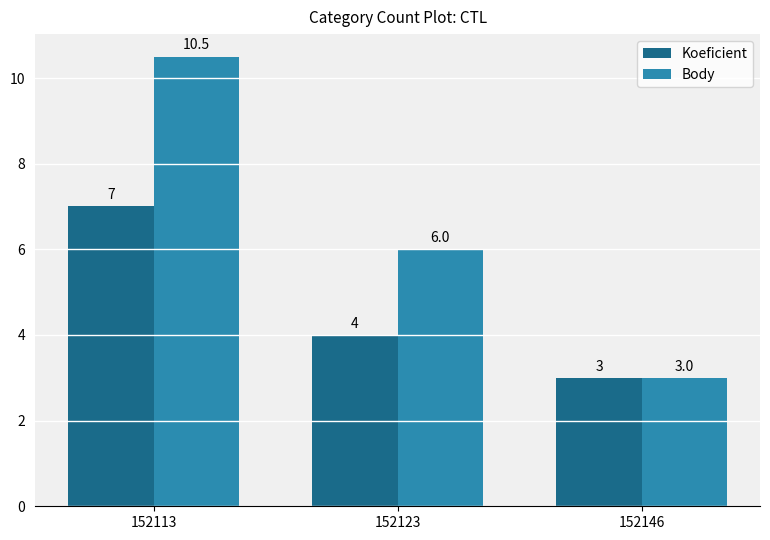

Is it true that Koeficient equals 3.0 at 152146?

True